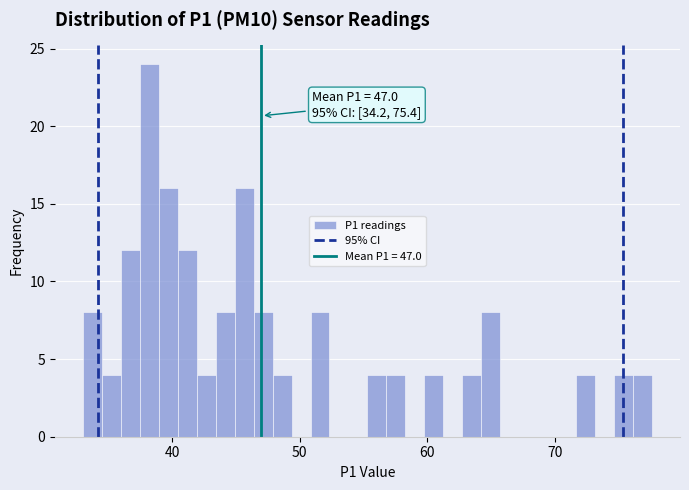

Read against the x-axis, roughly where is the centre of the tallest bar?

38